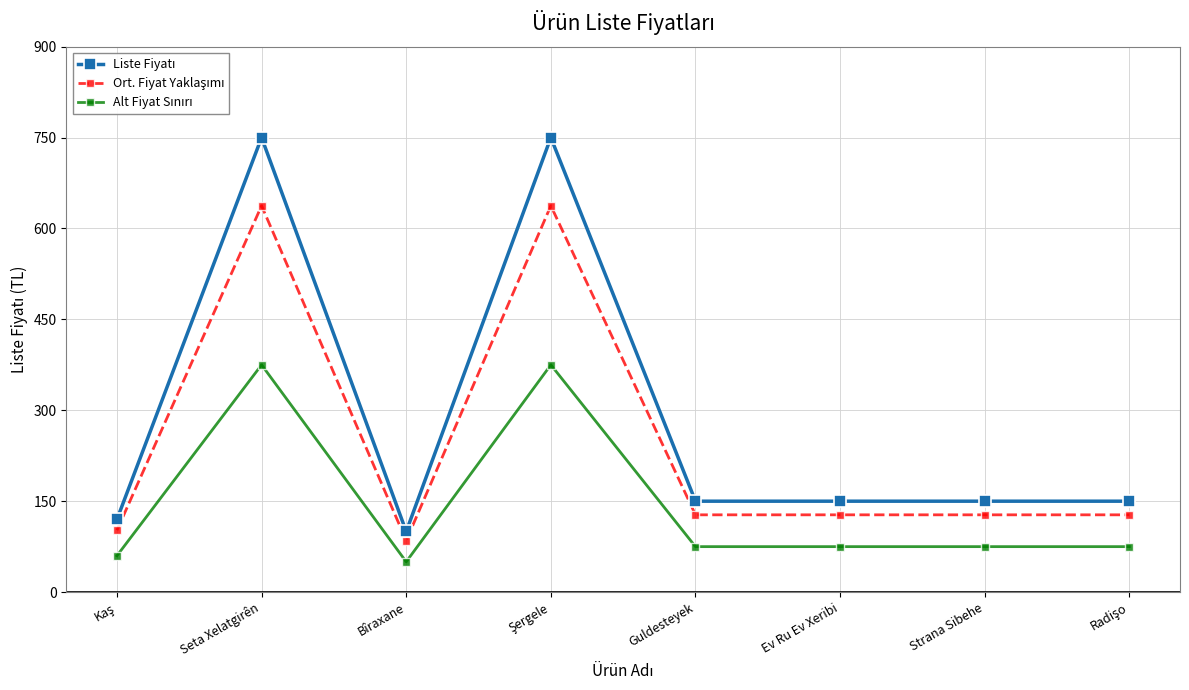

What is the total value across all series at Bîraxane?

235.0